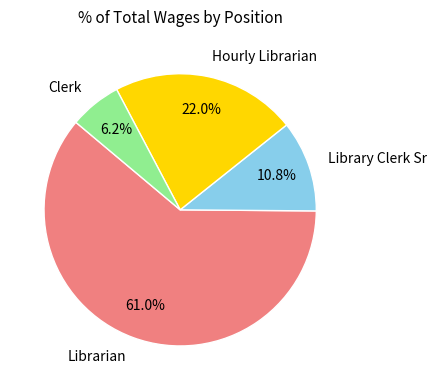

To the nearest percent, what percentage of the pie is Hourly Librarian?

22%